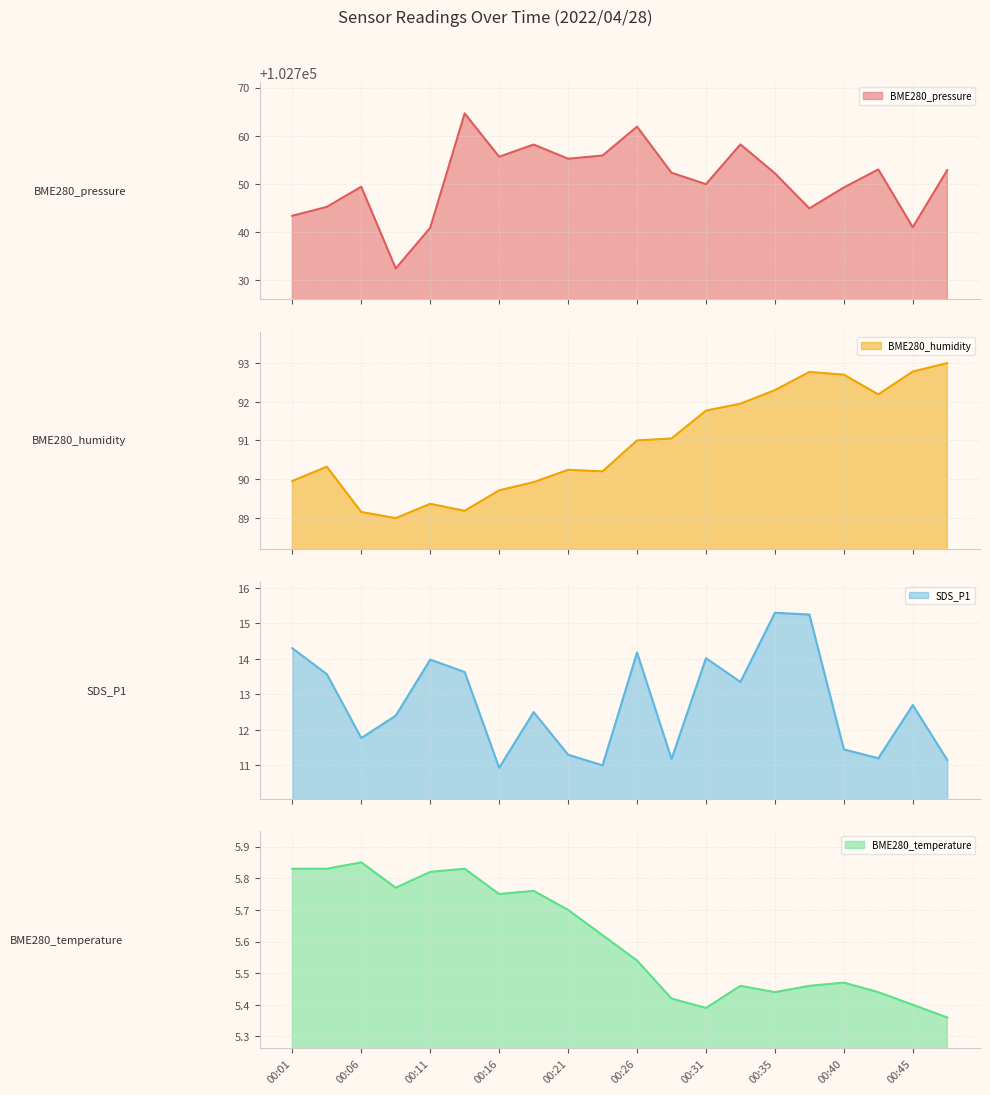

What is the smallest value displayed?

5.4